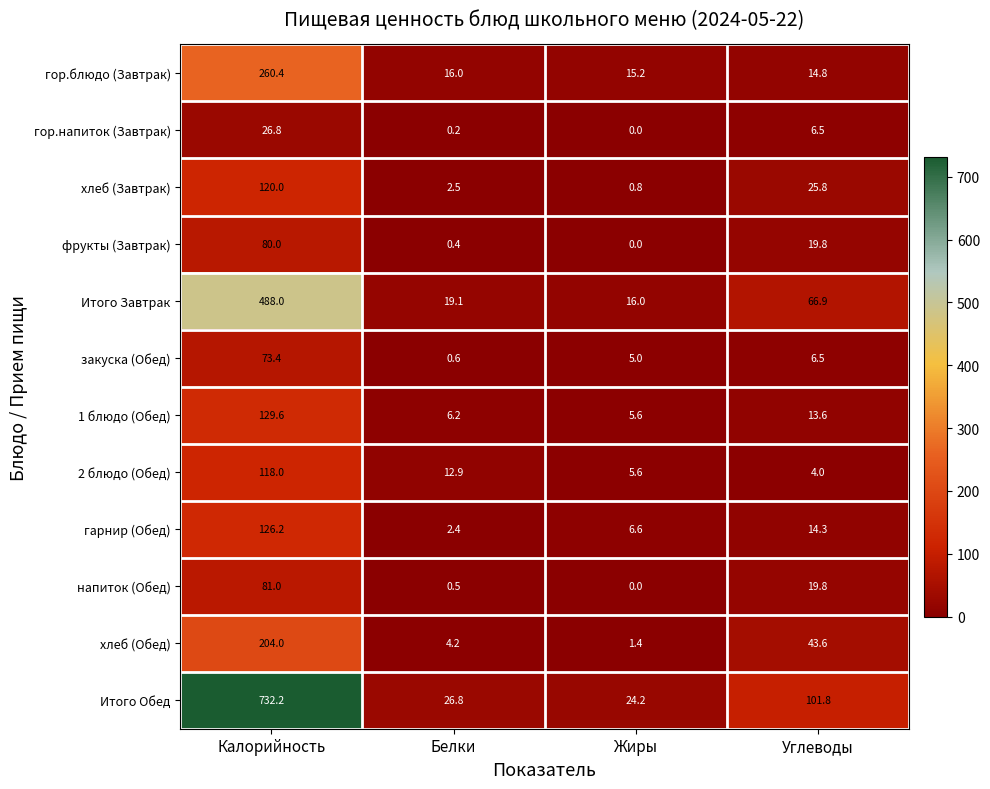

Between Жиры and Углеводы, which series saw the biggest shift?

Итого Обед